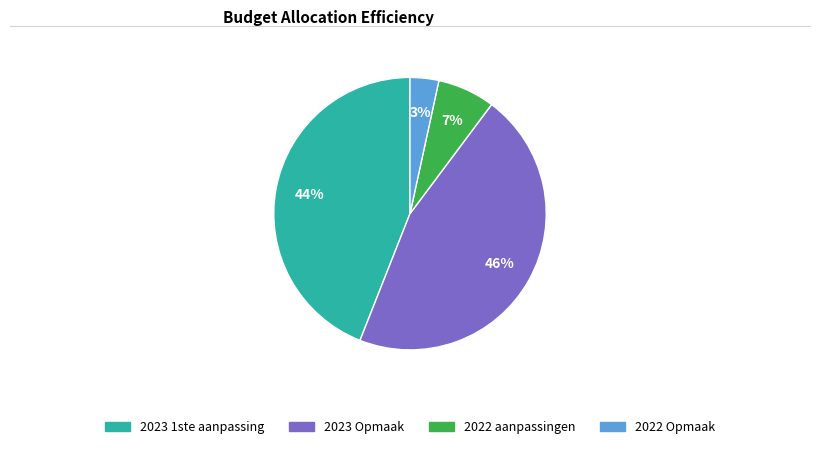

Is there a majority slice in this chart?

No